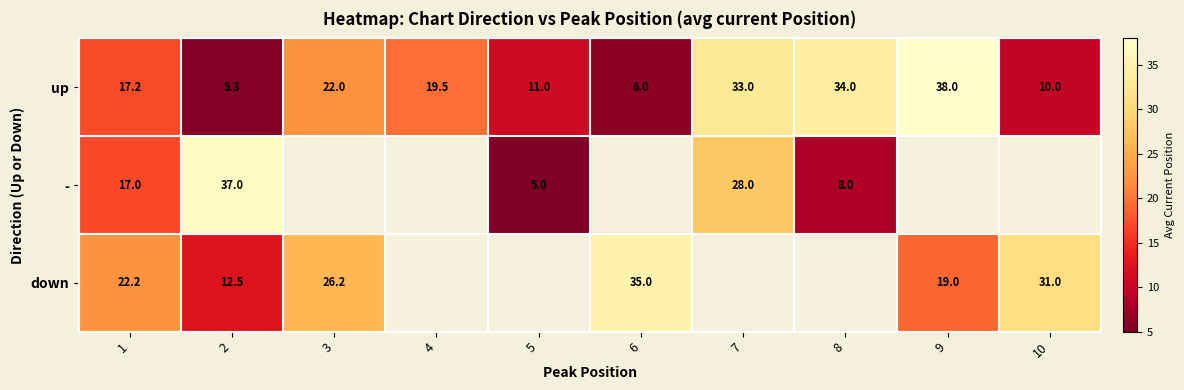

At which category does the chart reach its minimum across all series?

5